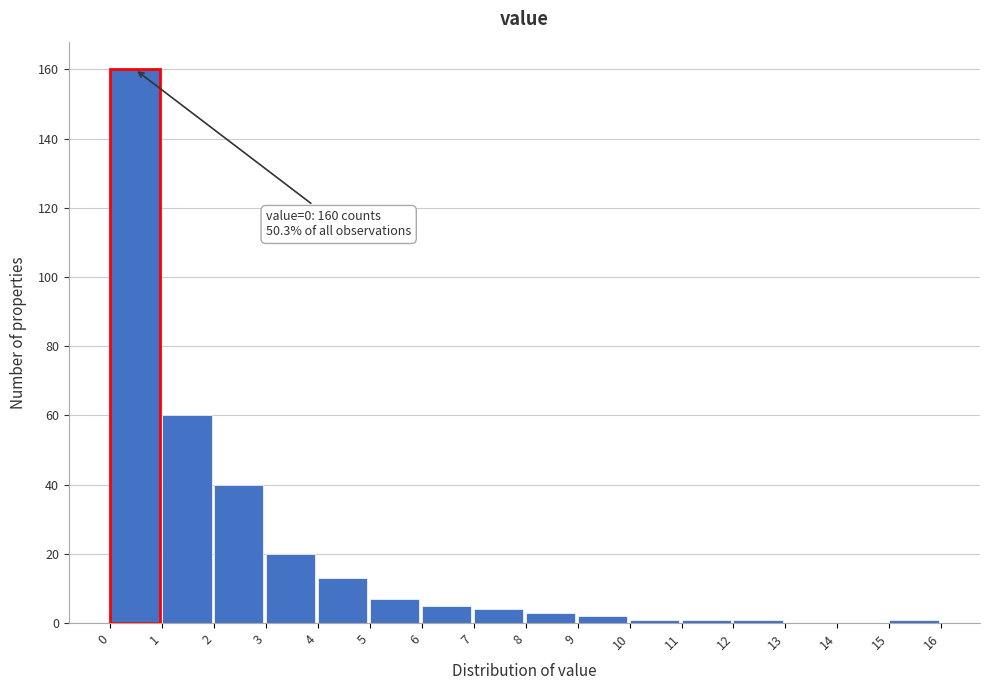

Over which range of the x-axis is the bar tallest?

0 to 1